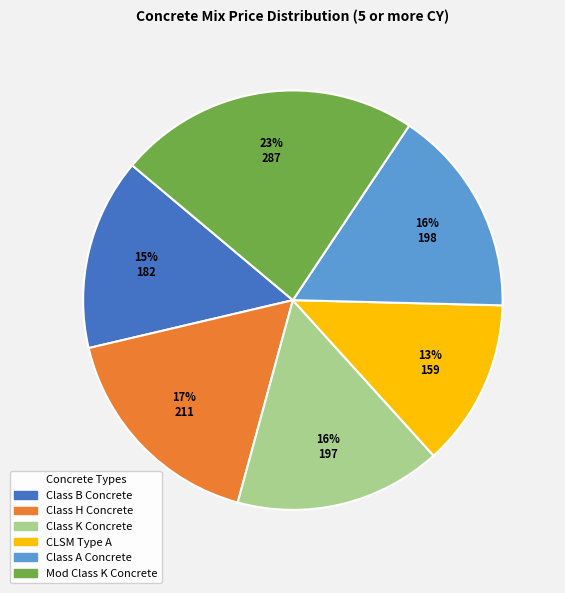

To the nearest percent, what is the combined percentage of Class K Concrete and Class B Concrete?

31%